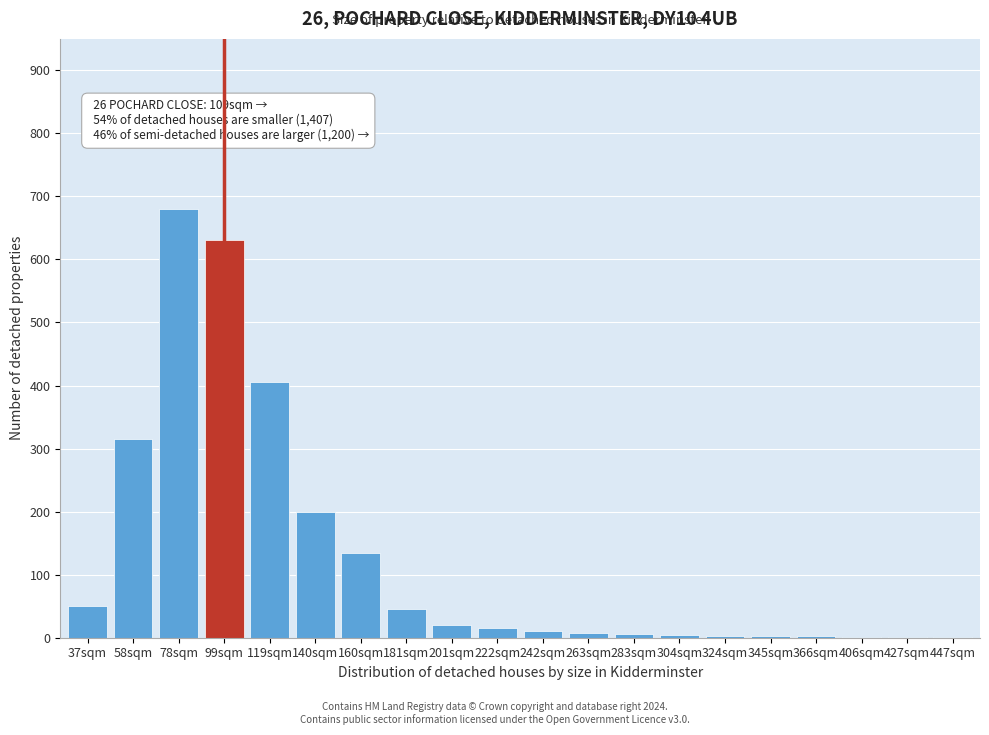

What is the greatest value displayed?

680